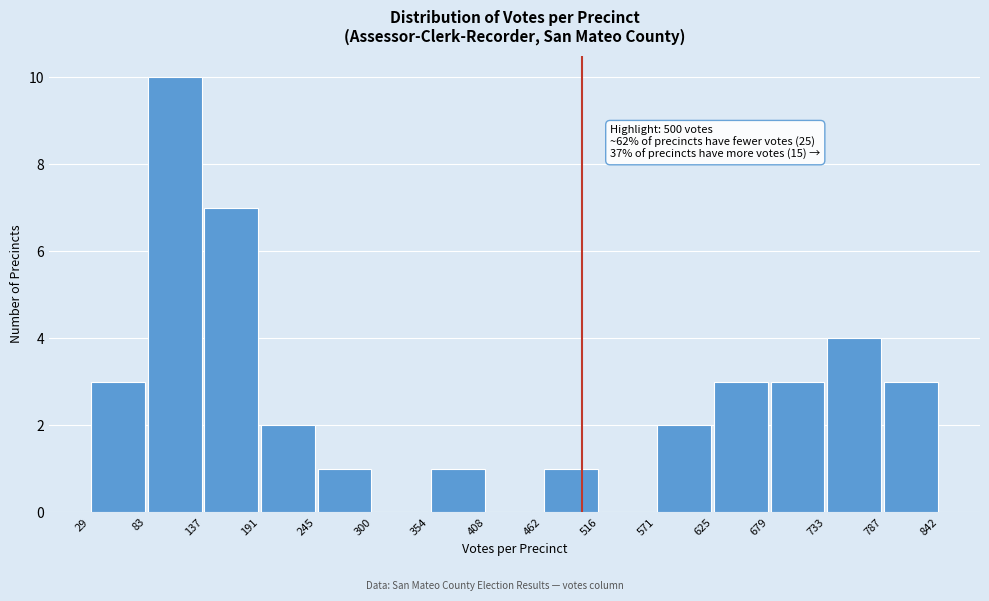

Over which range of the x-axis is the bar tallest?

83 to 137